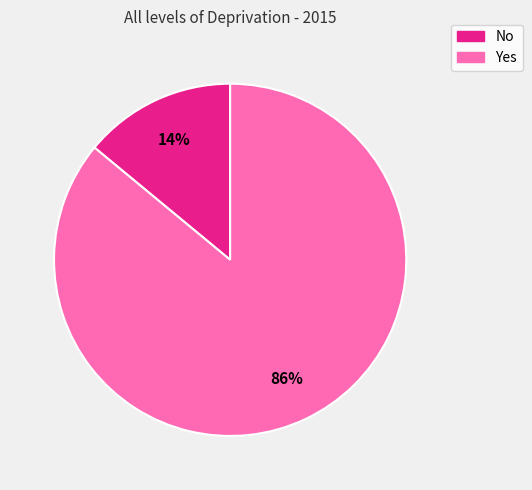

What is the ratio of the value at Yes to the value at No?

6.1